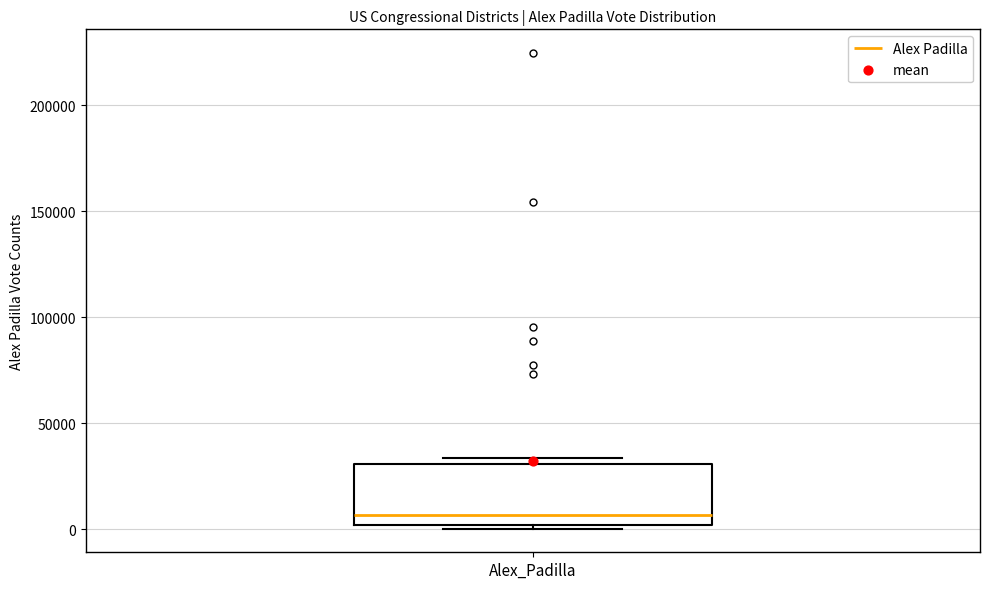

Transcribe this box plot: give where the median line is, the range the box spans, and where the two whiskers end, as read against the y-axis. The values are not printed on the chart, so give them approximately, as read against the axis.

median 5000, box 0 to 30000, whiskers 0 (just below the box's lower edge) to 35000